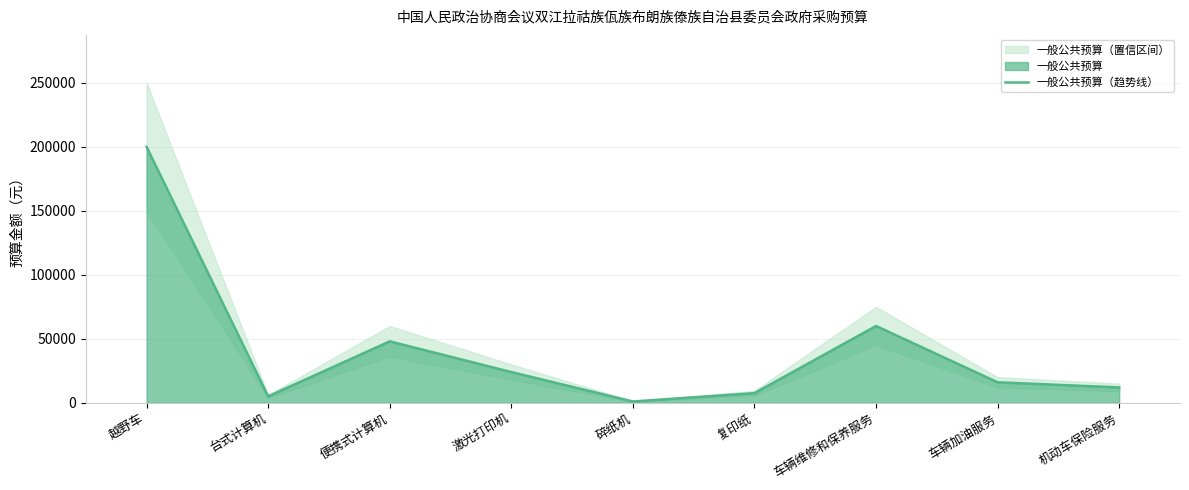

True or false: the data shows 7520 at 复印纸.

True